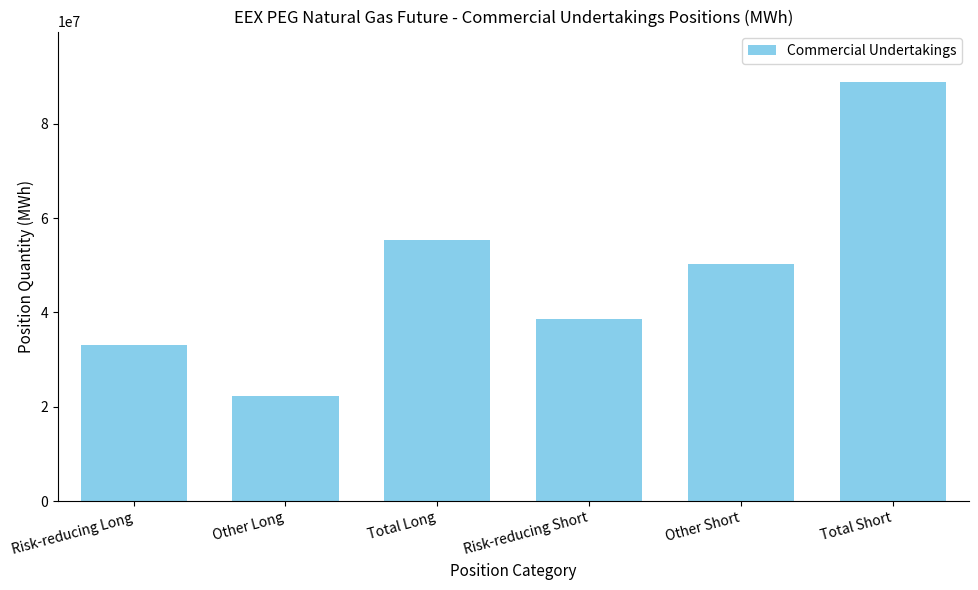

Reading left to right, transcribe all the data shown in this chart.

Risk-reducing Long=33024657	Other Long=22240973	Total Long=55265630	Risk-reducing Short=38602807	Other Short=50279301	Total Short=88882108